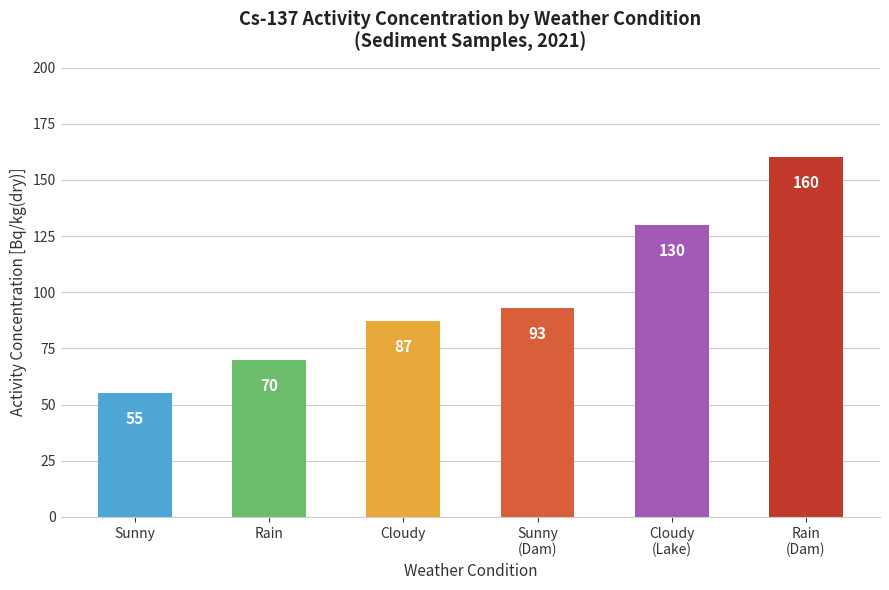

Count the number of categories in the chart.

6